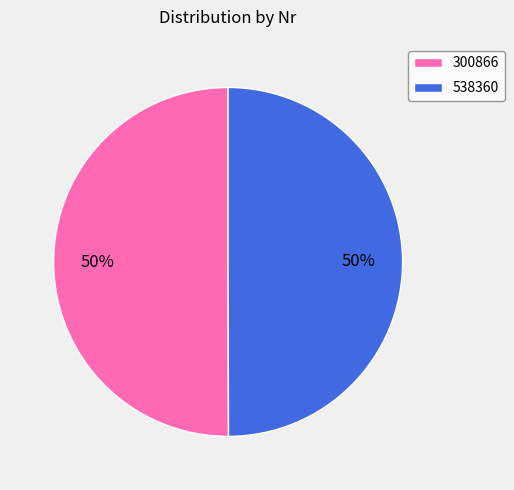

Is the sum of 538360 and 300866 greater than half?

Yes